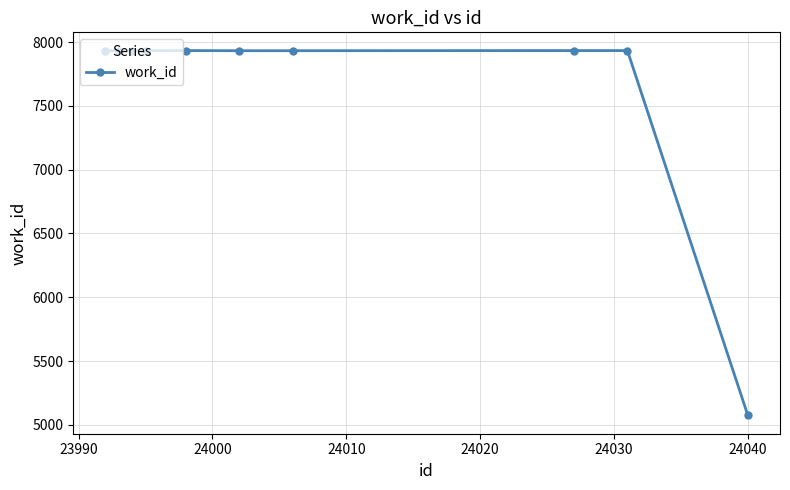

What is the minimum value shown in the chart?

5073